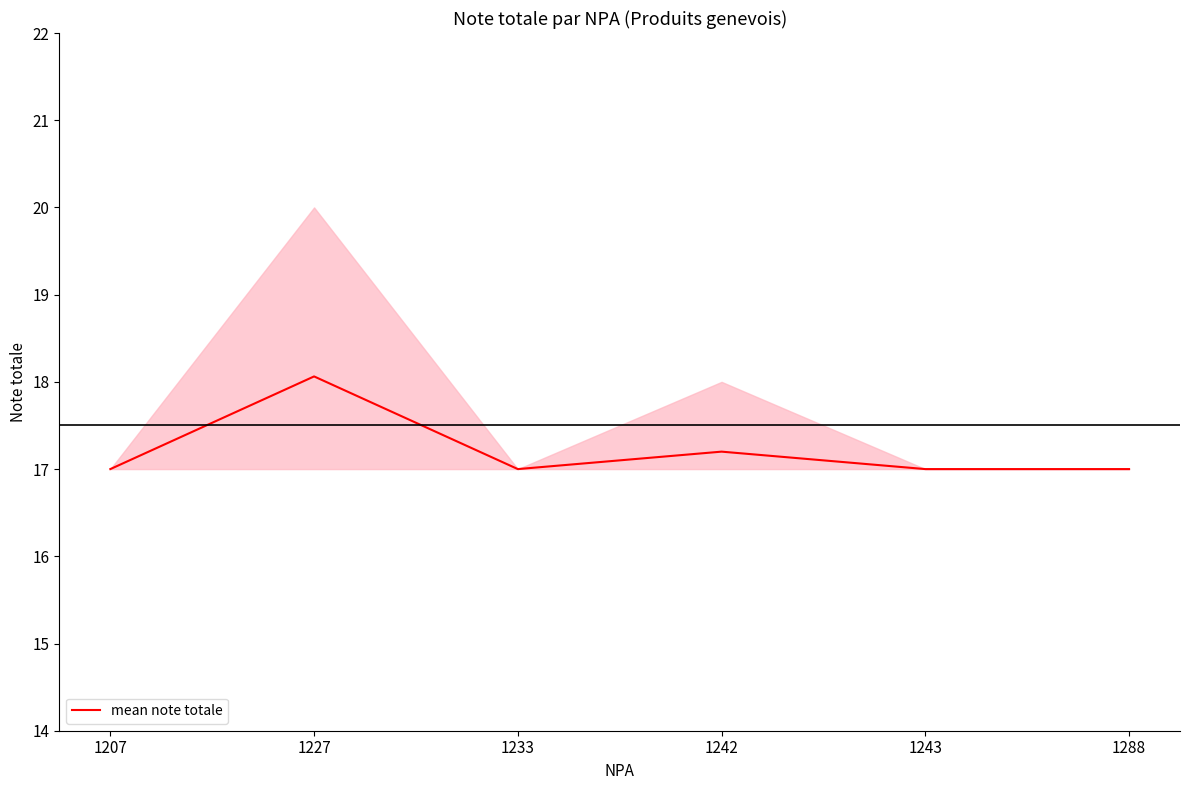

Rank the categories by value from lowest to highest.

1207, 1233, 1243, 1288, 1242, 1227